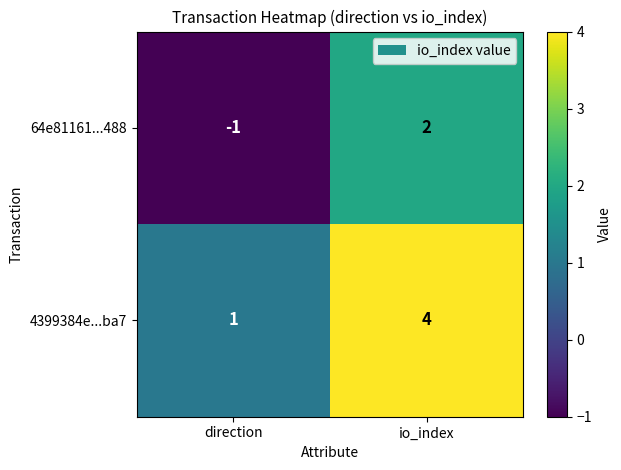

How many negative values does the 64e81161...488 series have?

1